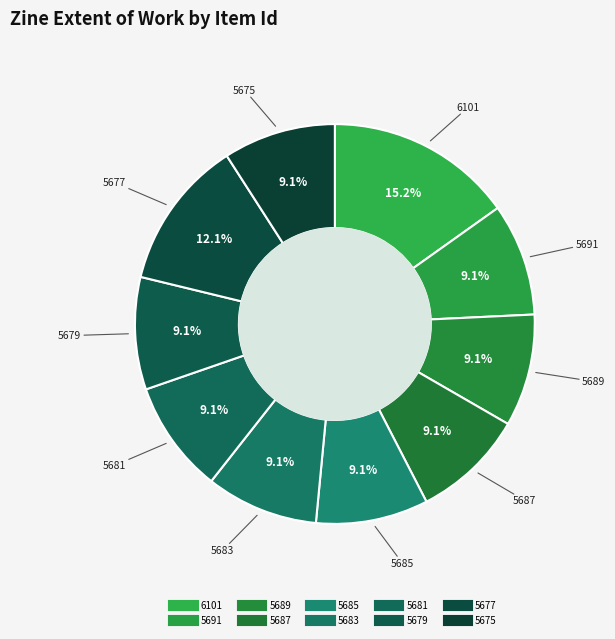

To the nearest percent, what is the difference between the 5677 and 5681 slice percentages?

3%